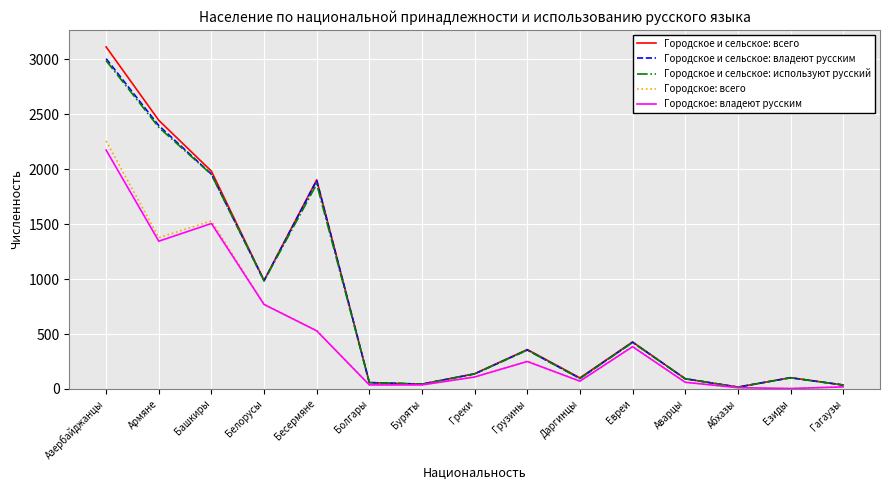

True or false: Городское и сельское: используют русский has a value of 423 at Евреи.

True